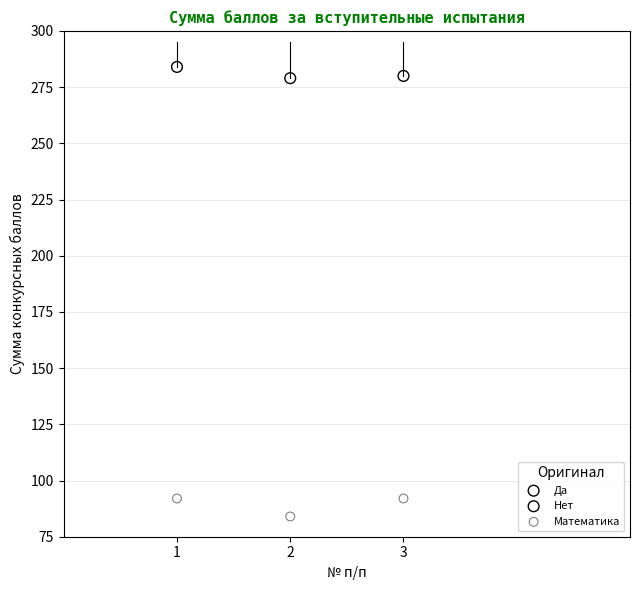

What are all the series names shown in the legend?

Да, Нет, Математика